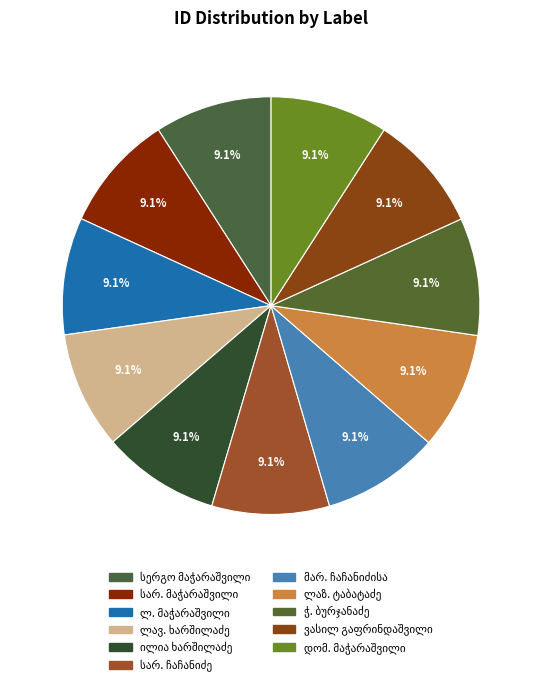

Does სერგო მაჭარაშვილი account for over 50% of the chart?

No